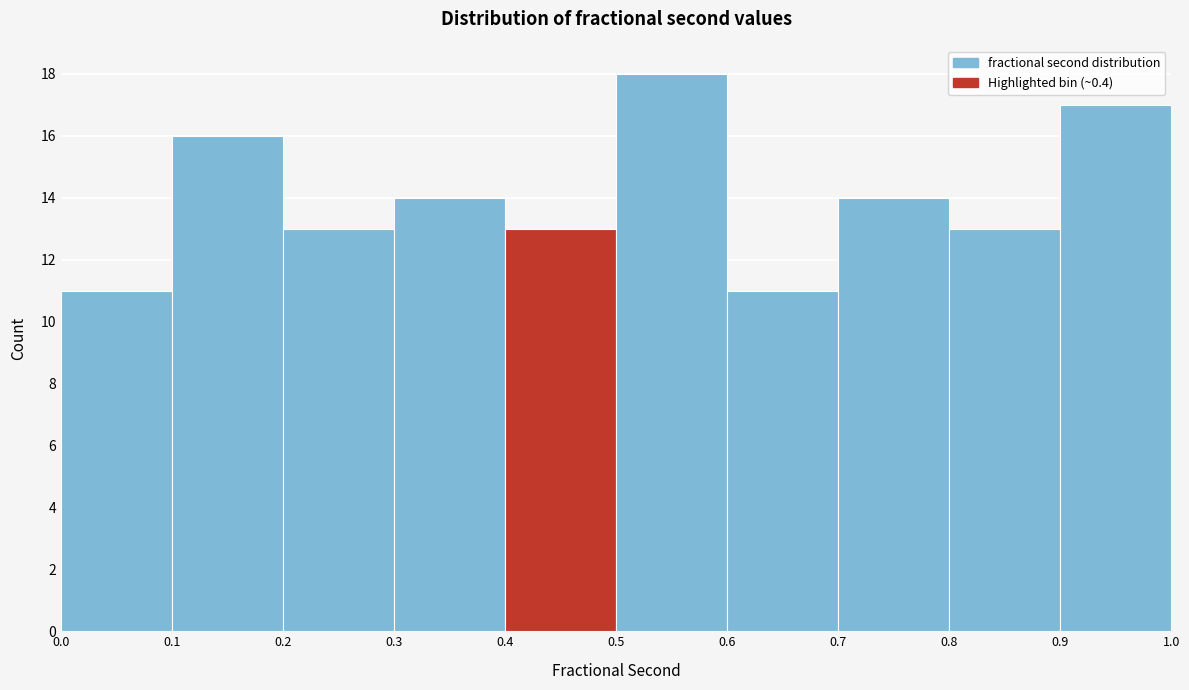

What is the height of the bar covering 0.1 to 0.2 on the x-axis? The values are not printed on the chart, so give them approximately, as read against the axis.

16